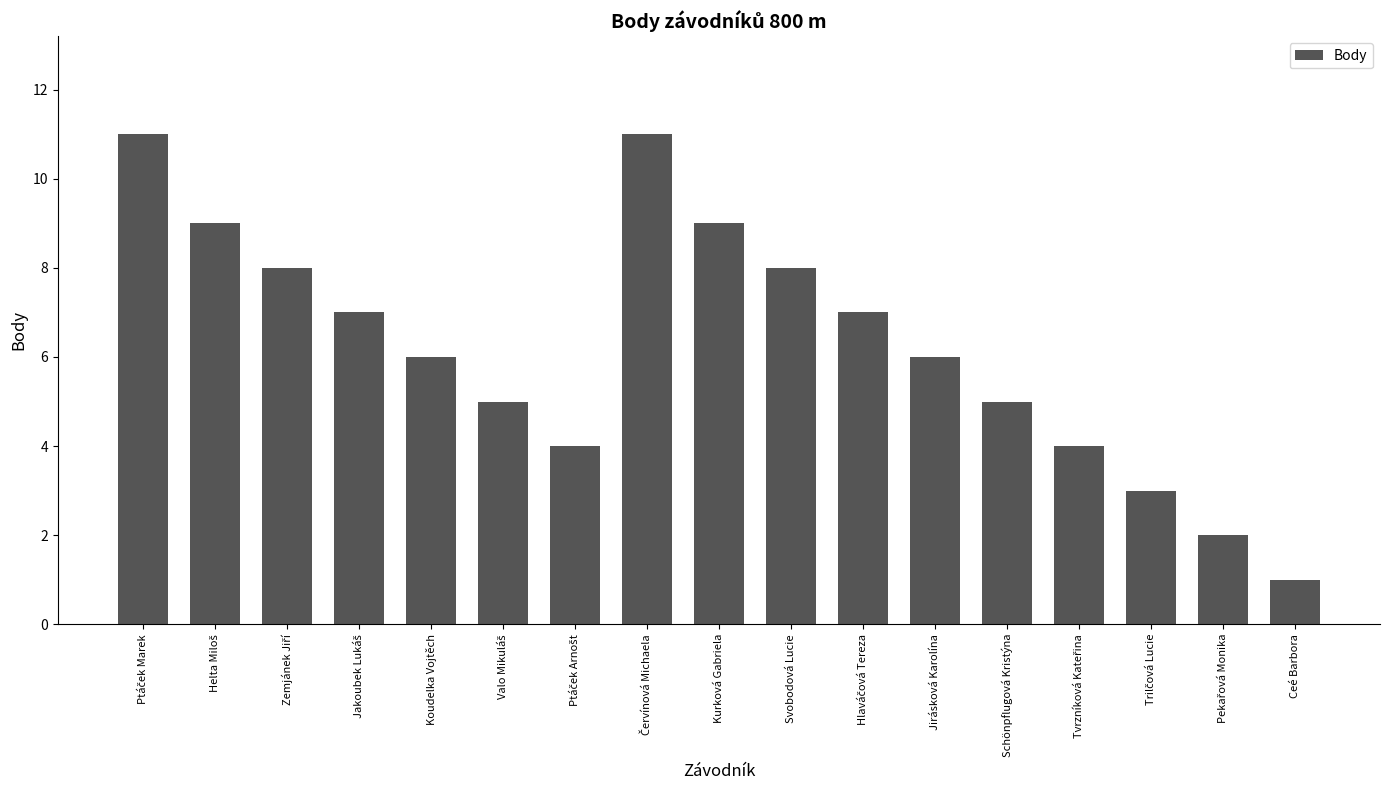

What is the maximum value shown in the chart?

11